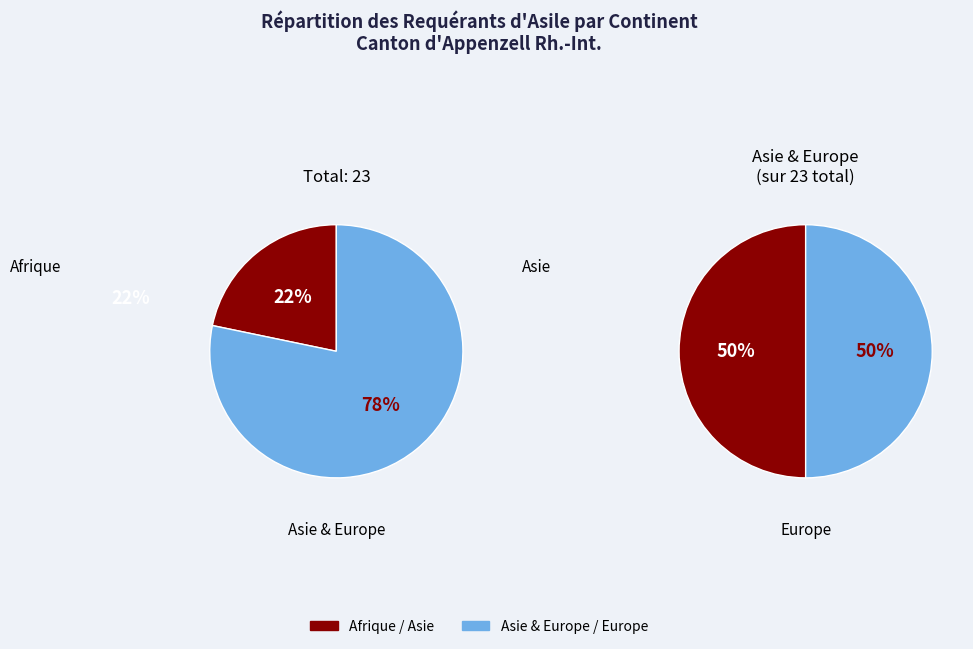

What is the ratio of the value at Asie to the value at Afrique?

1.8